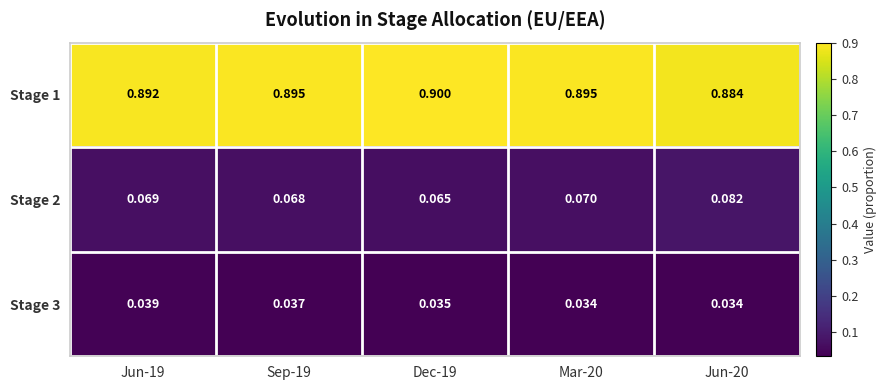

How many categories are shown in the chart?

5